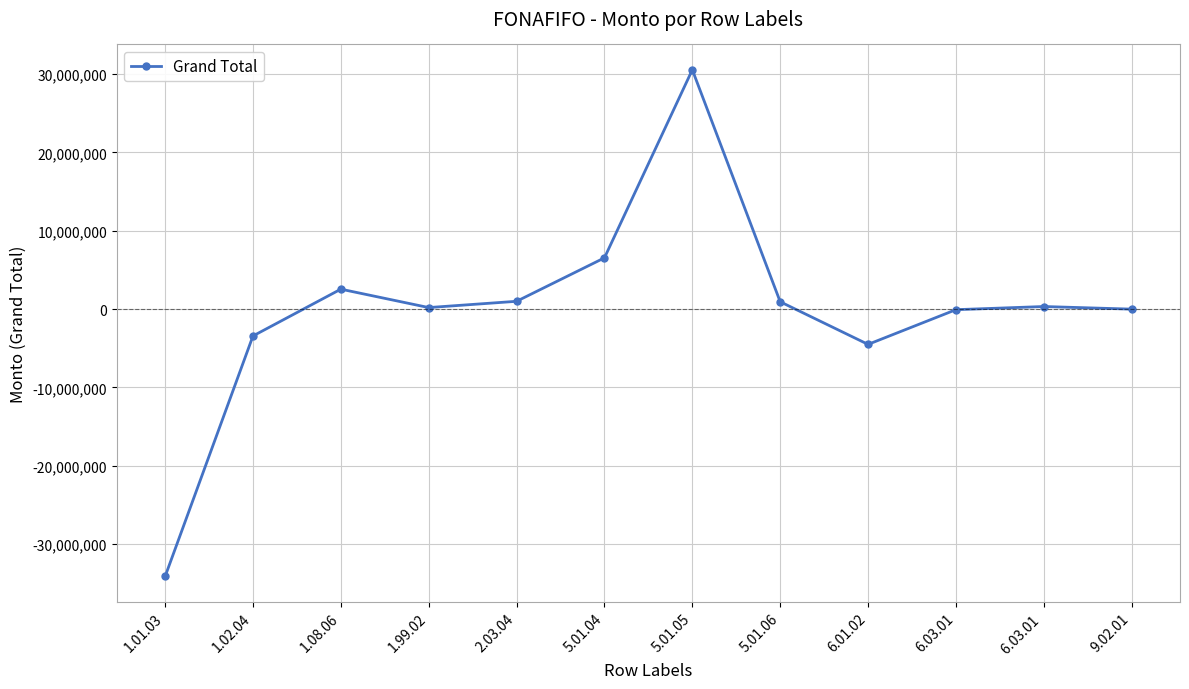

What is the label of the 10th point from the left?

6.03.01